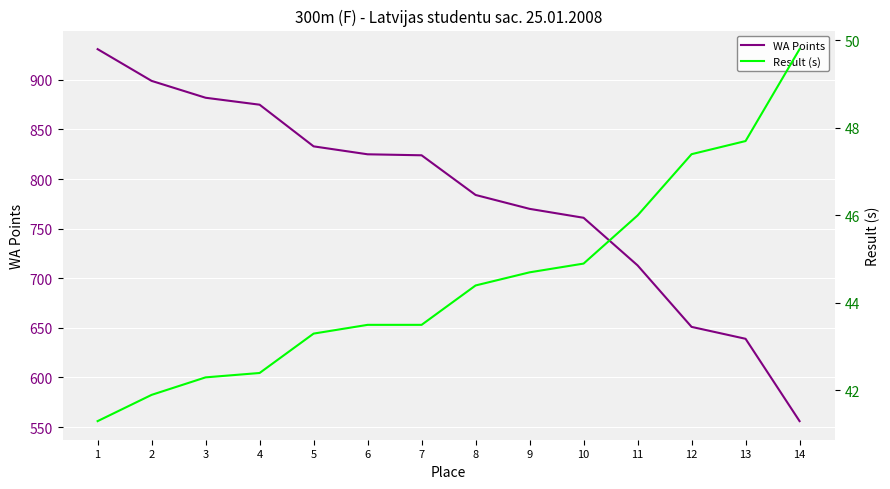

True or false: WA Points has more than 0 interior local peaks.

False